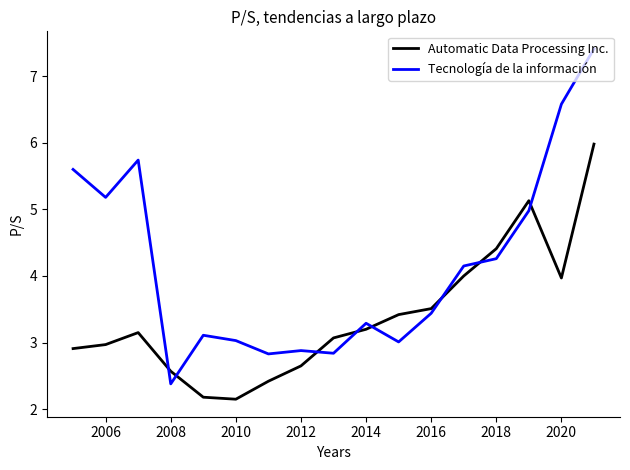

Which series has the widest spread of values?

Tecnología de la información